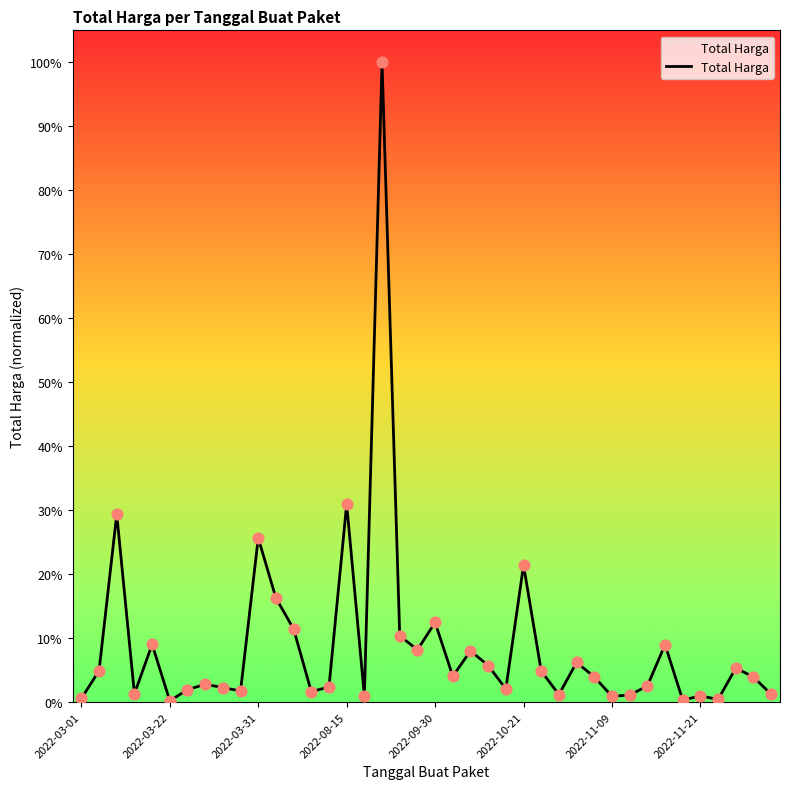

Is this an area chart (filled region under the line)?

Yes